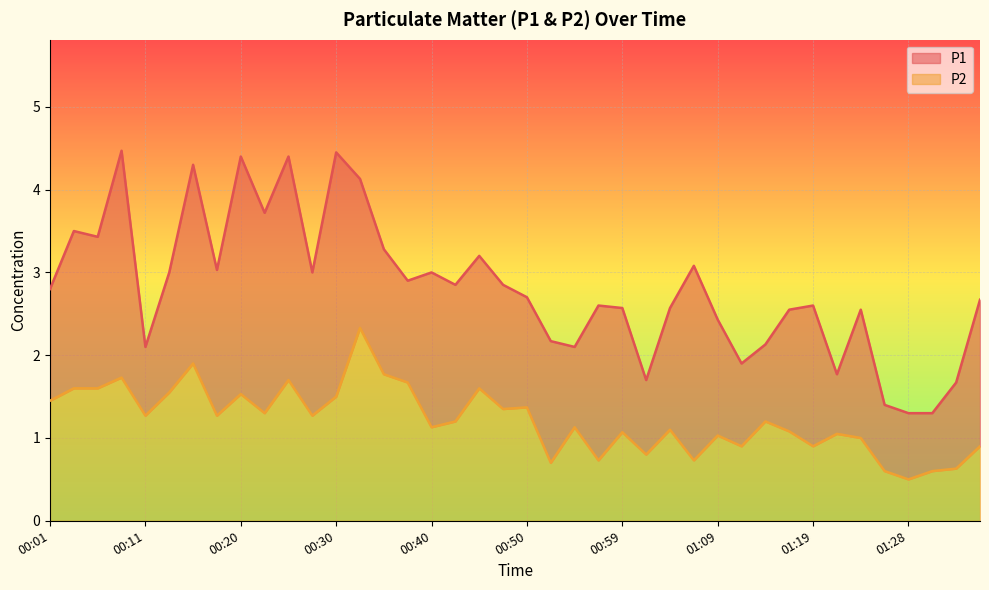

What position from the right is 01:16?

9